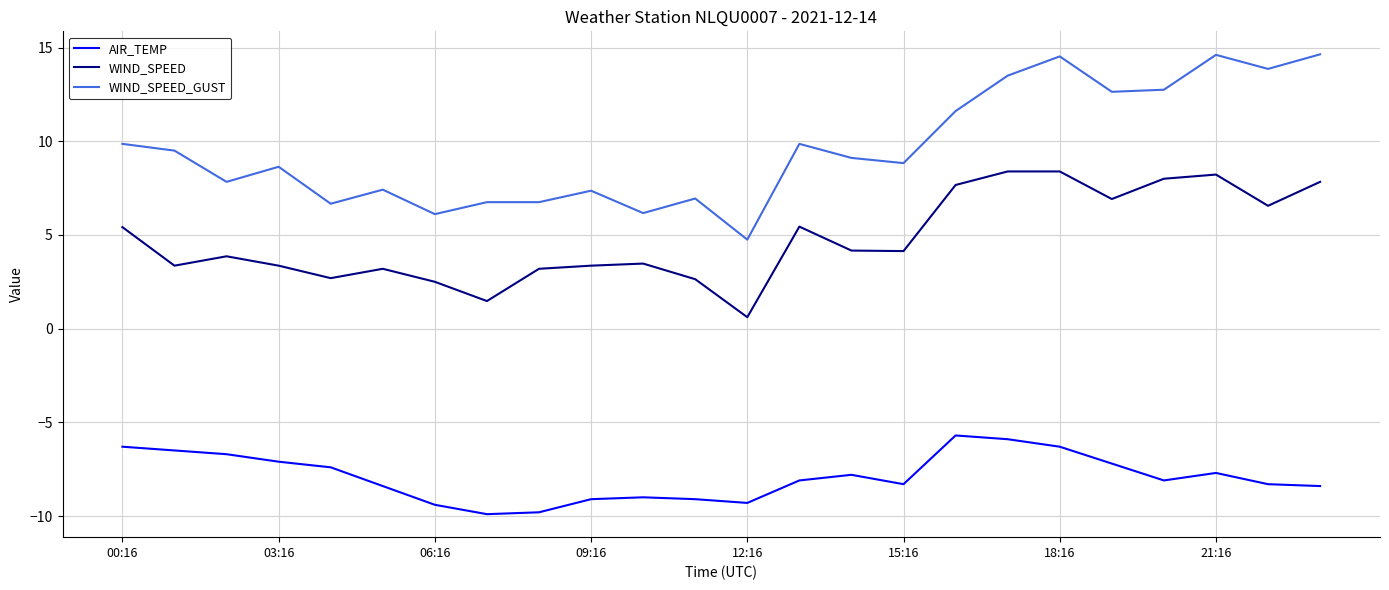

True or false: WIND_SPEED_GUST and AIR_TEMP intersect in this chart.

False